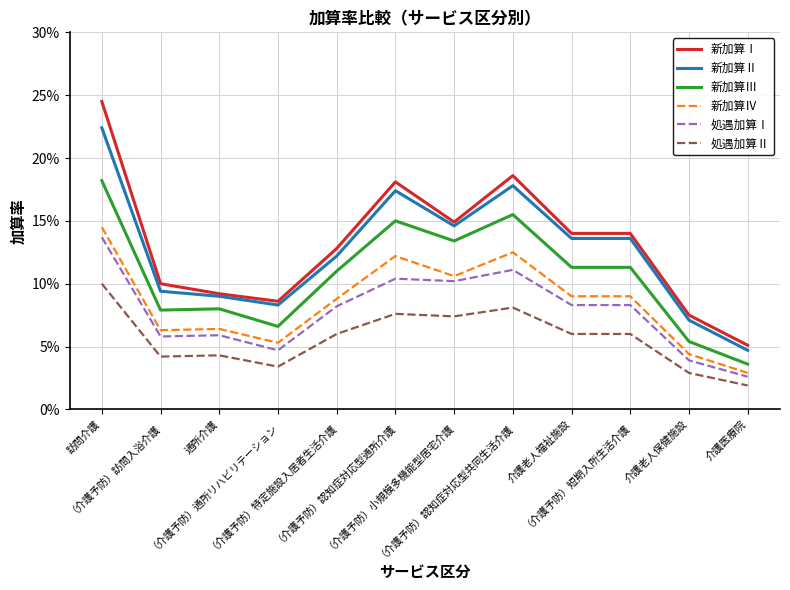

Where is 処遇加算Ⅱ nearest to the value 0?

介護医療院